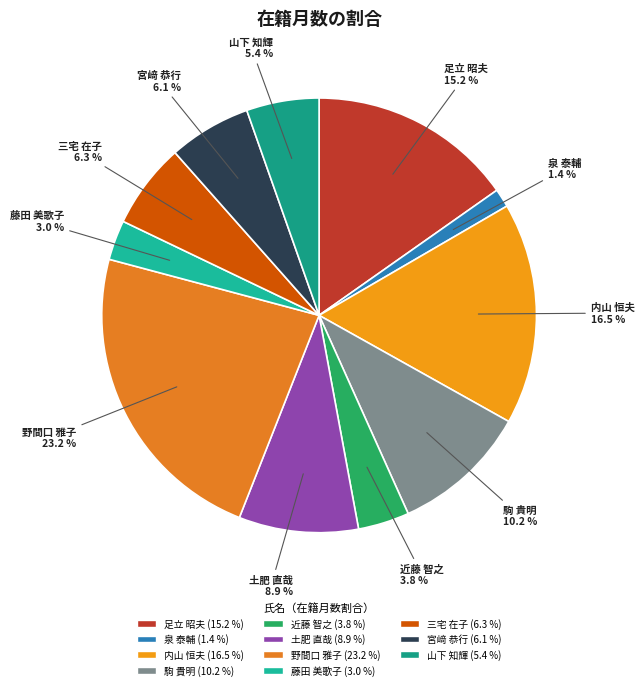

Is 足立 昭夫 the majority of the pie?

No